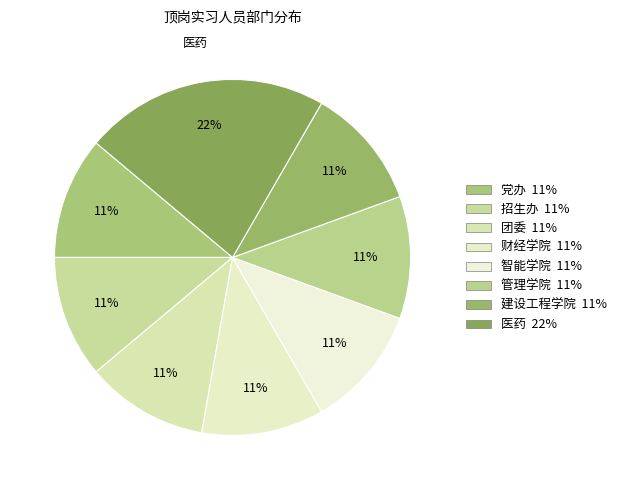

To the nearest percent, what portion does 财经学院 represent?

11%